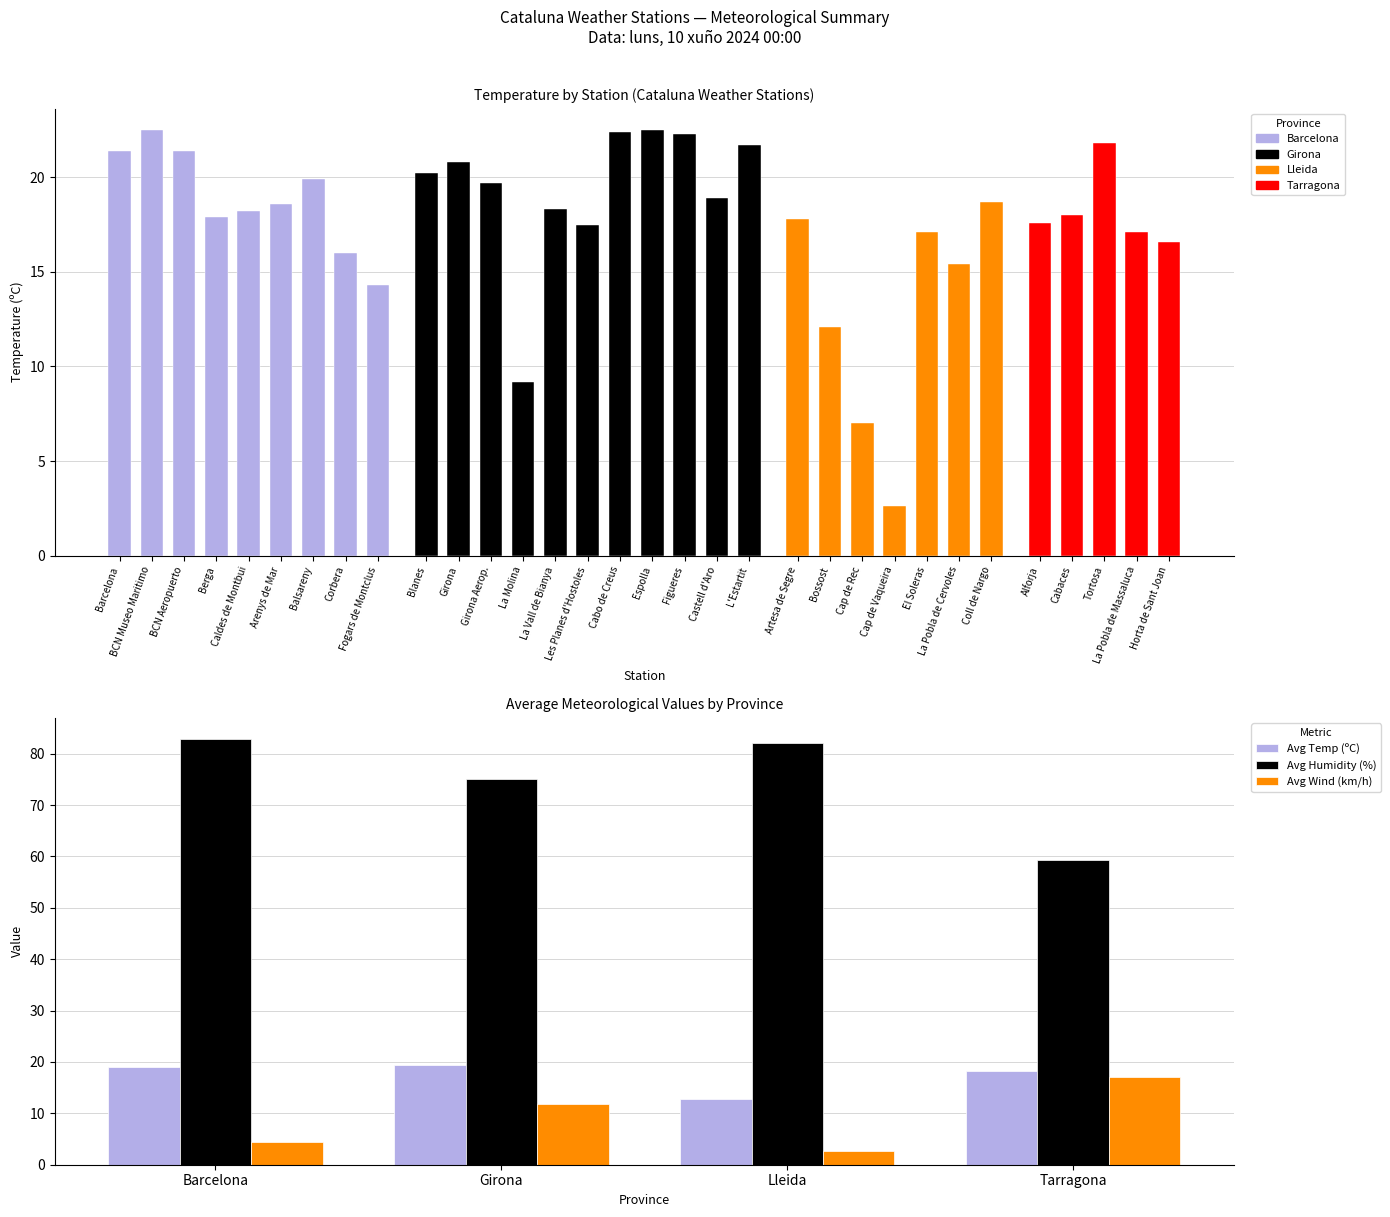

What is the total value across all series at Barcelona?

106.3